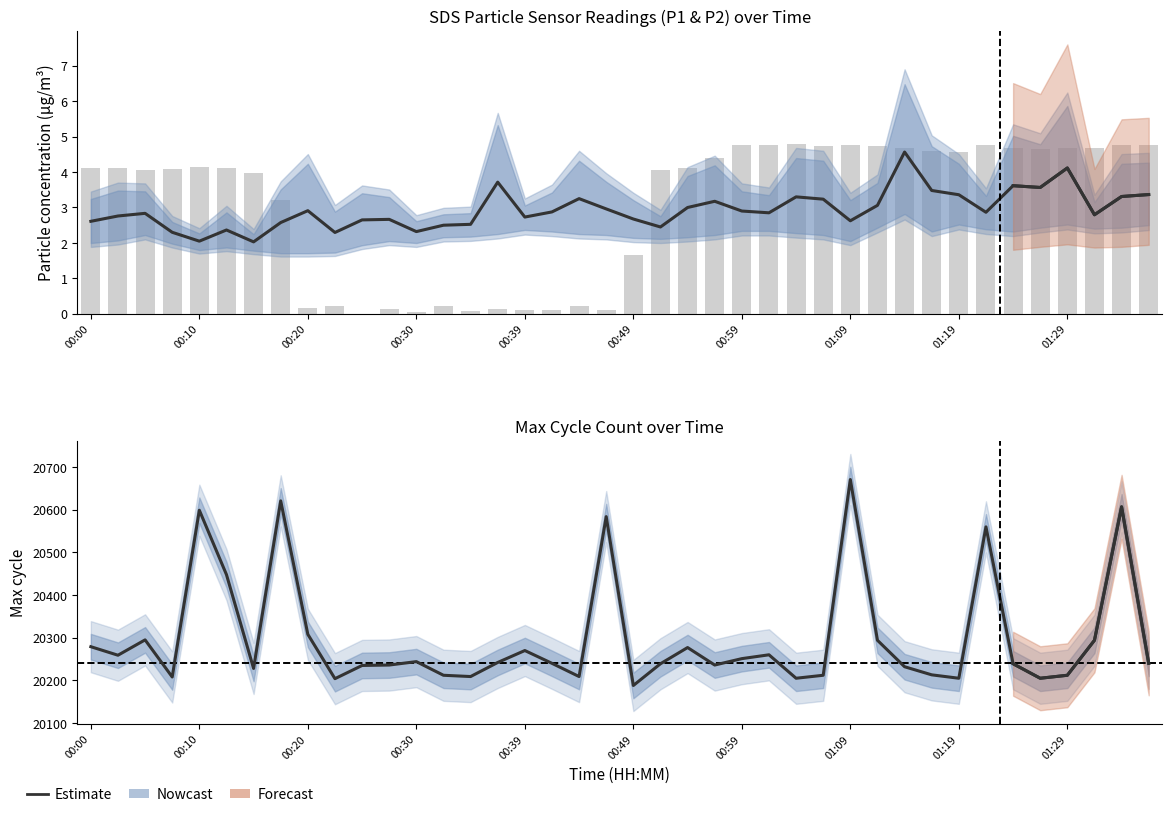

Which series has the largest total across all categories?

Estimate